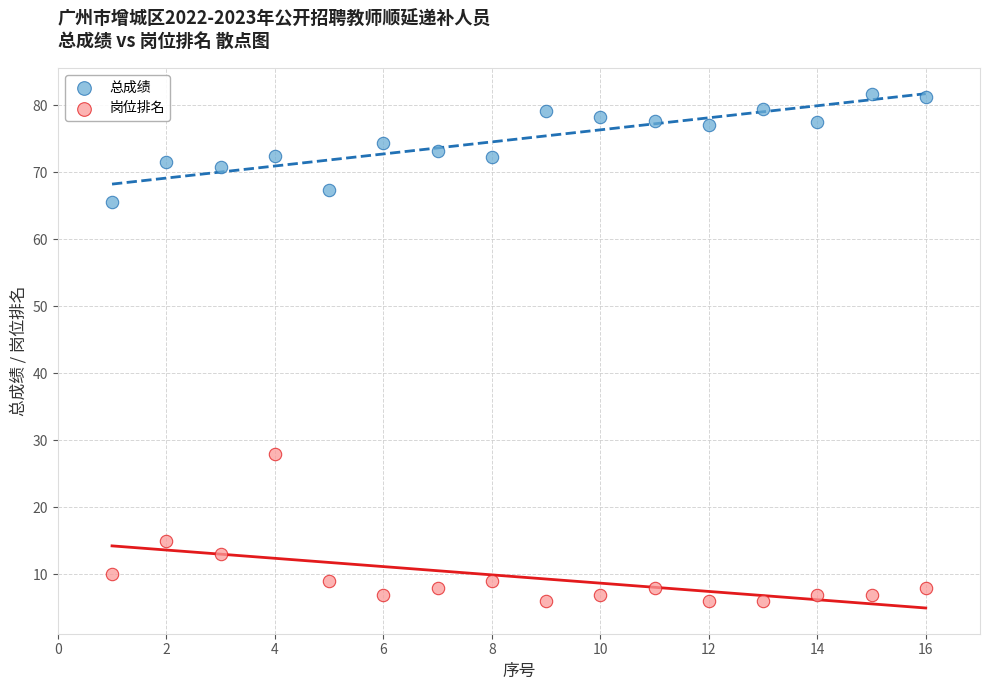

Which series reaches the minimum Y coordinate?

岗位排名